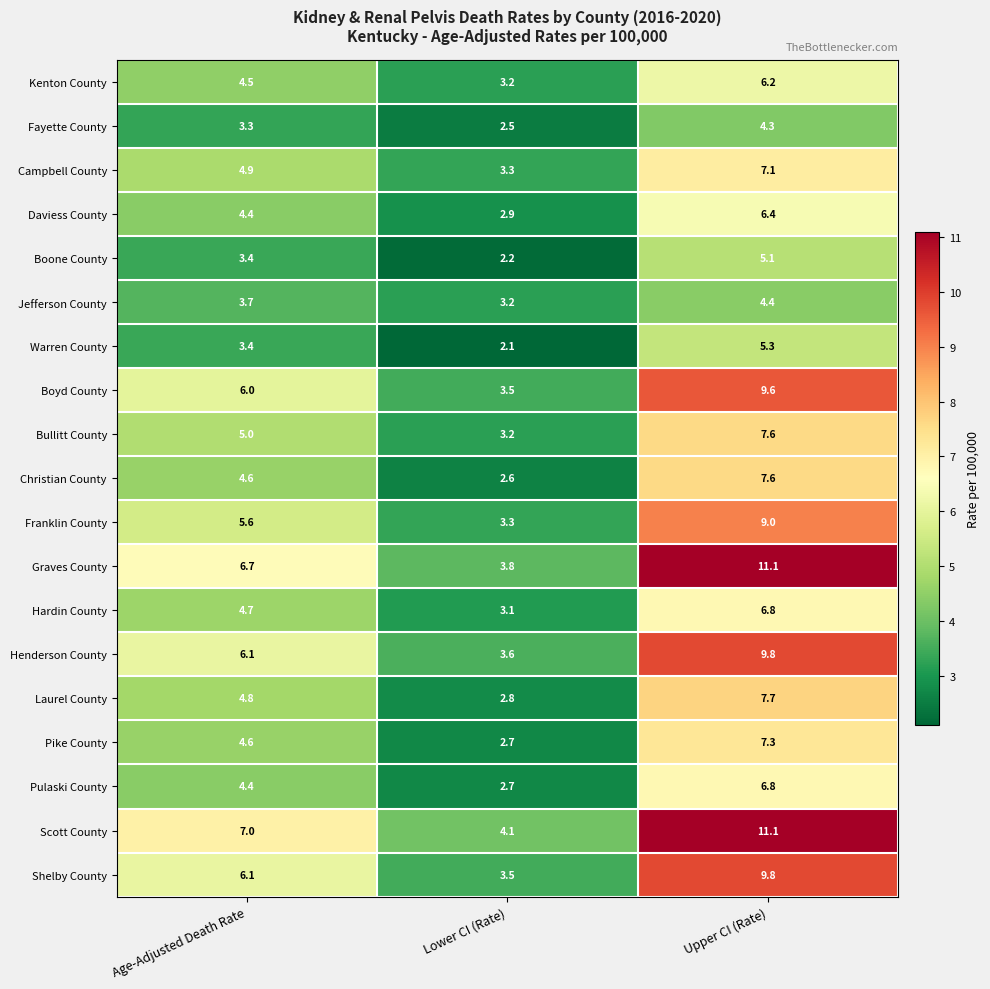

At which category does the chart reach its minimum across all series?

Lower CI (Rate)